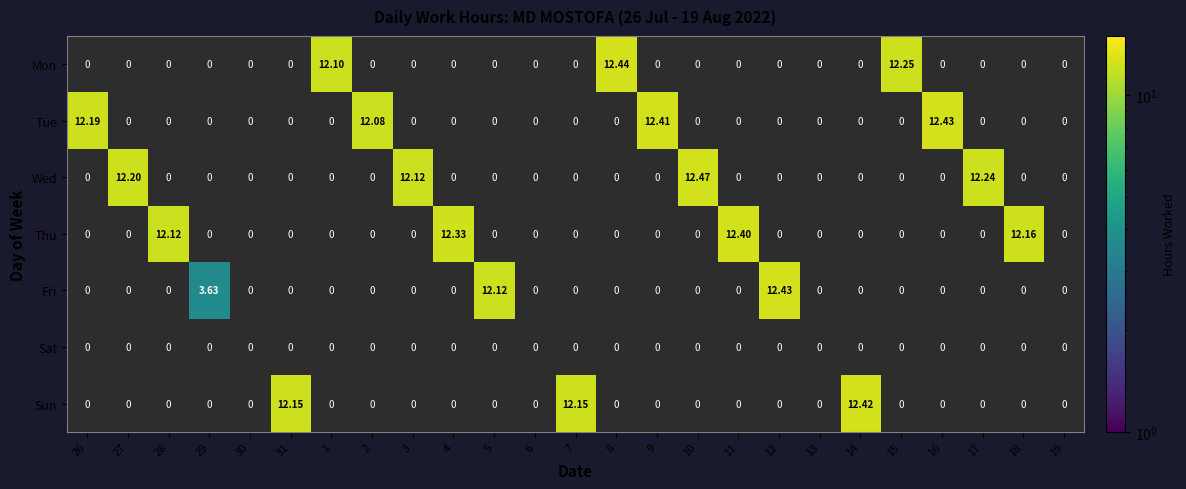

How many data points in Tue are above 0?

4